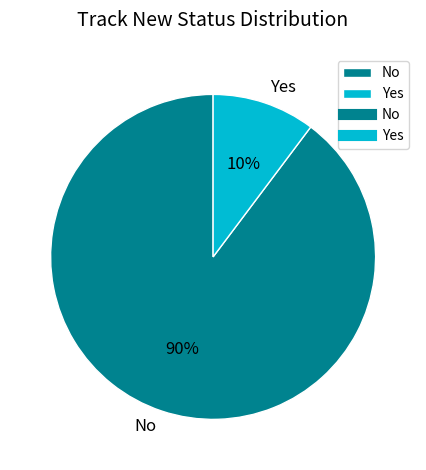

Which slice is the smallest?

Yes